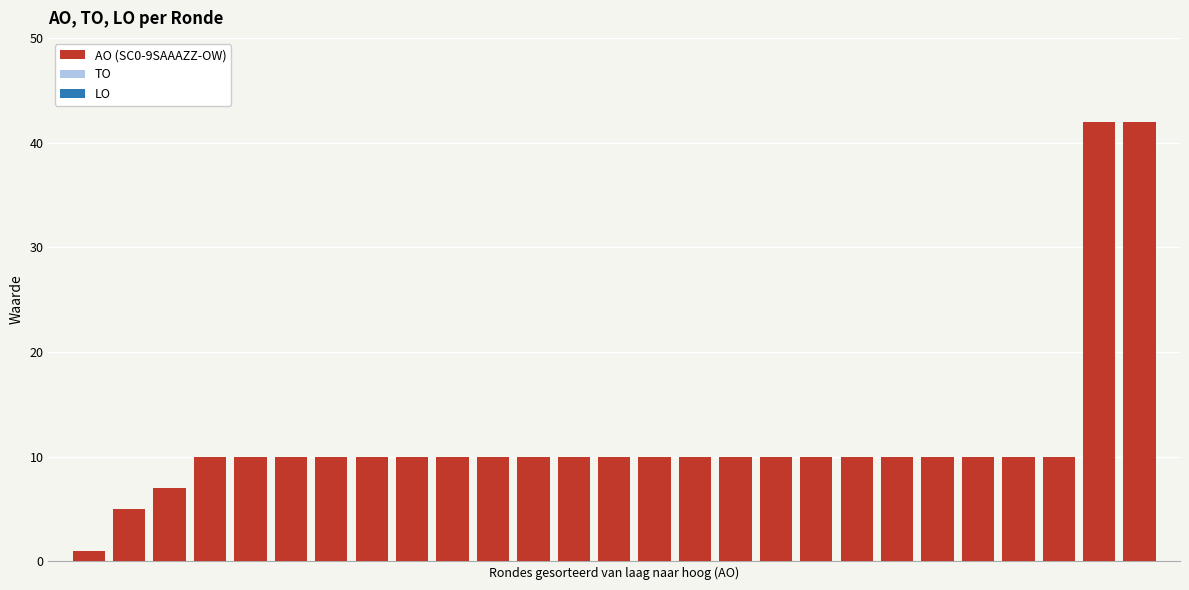

Are the bars horizontal?

No